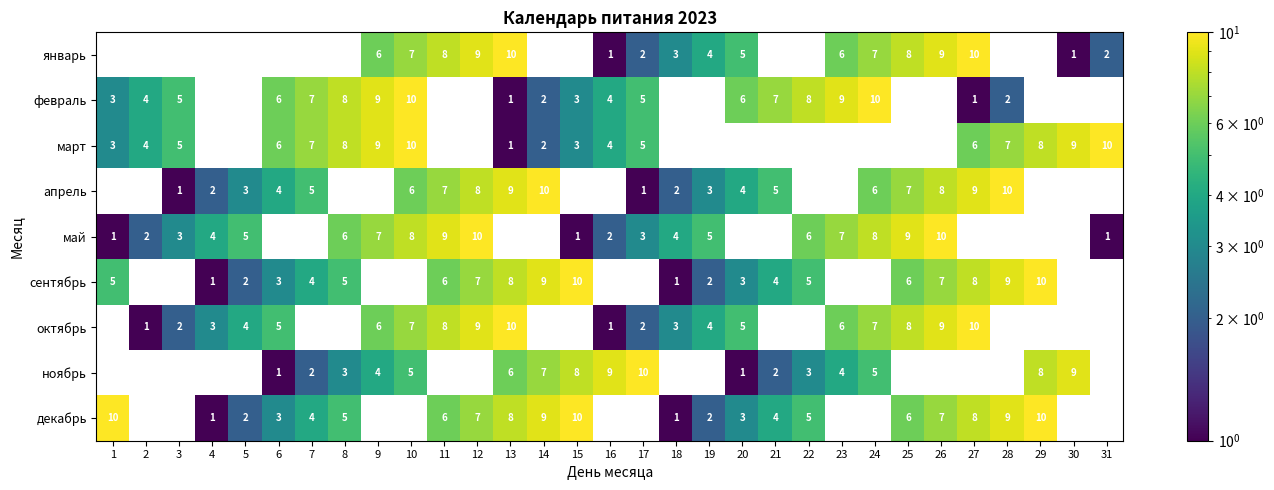

Is it true that апрель equals 2 at 26?

False